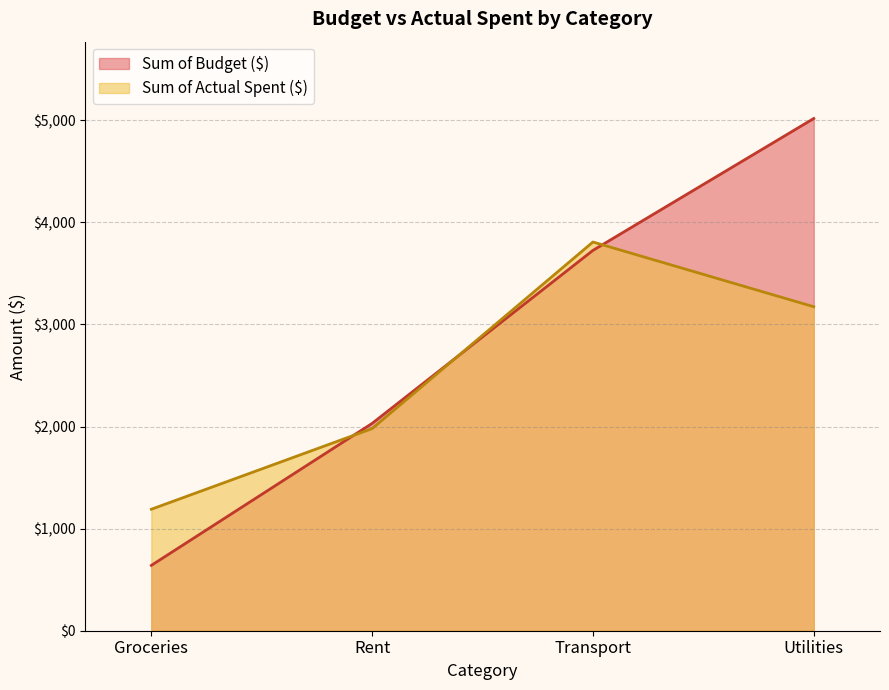

What is the difference between the maximum and minimum values in the Sum of Actual Spent ($) series?

2618